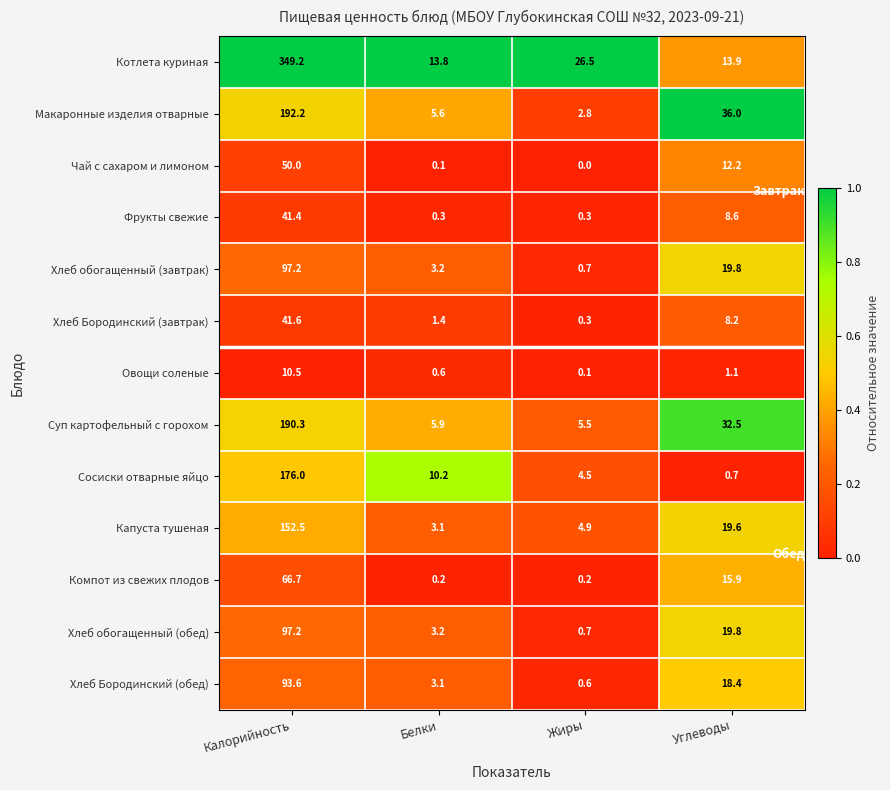

What is the difference between the second highest and second lowest values in the Суп картофельный с горохом series?

26.6